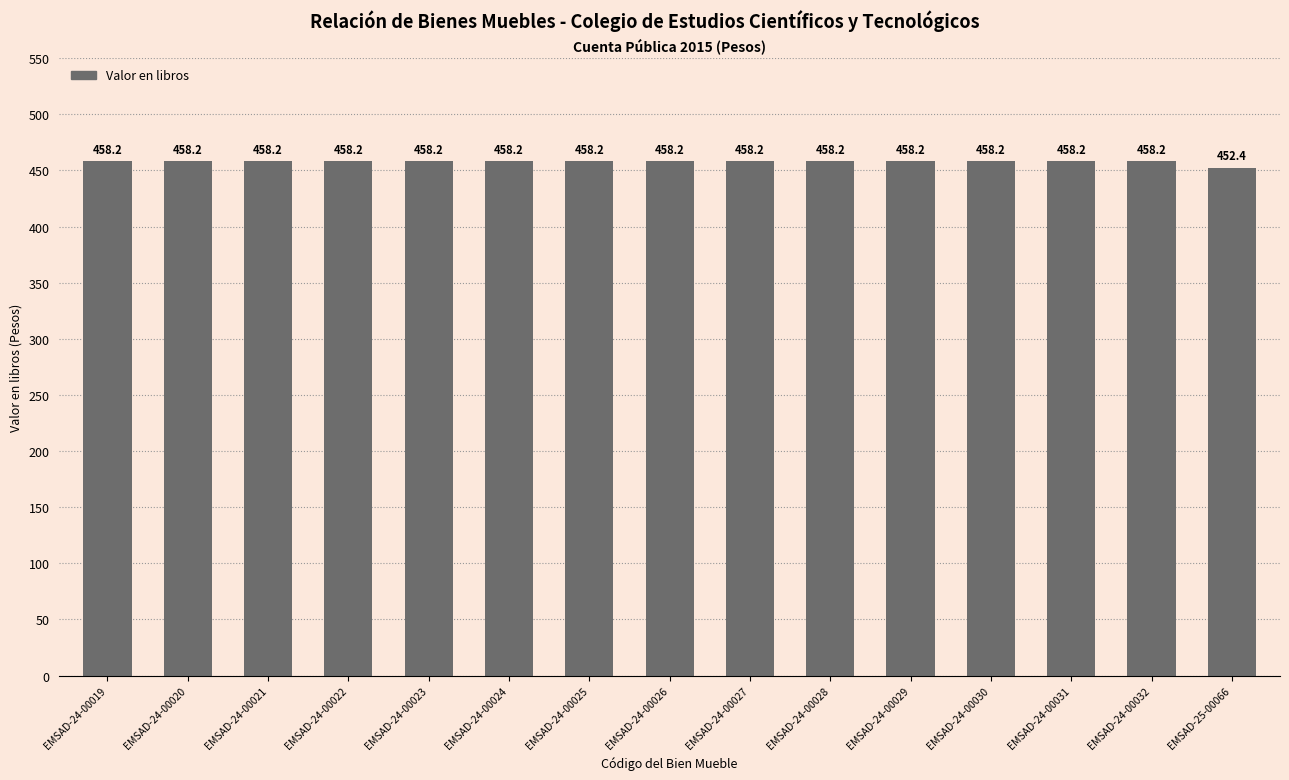

What position from the right is EMSAD-24-00025?

9